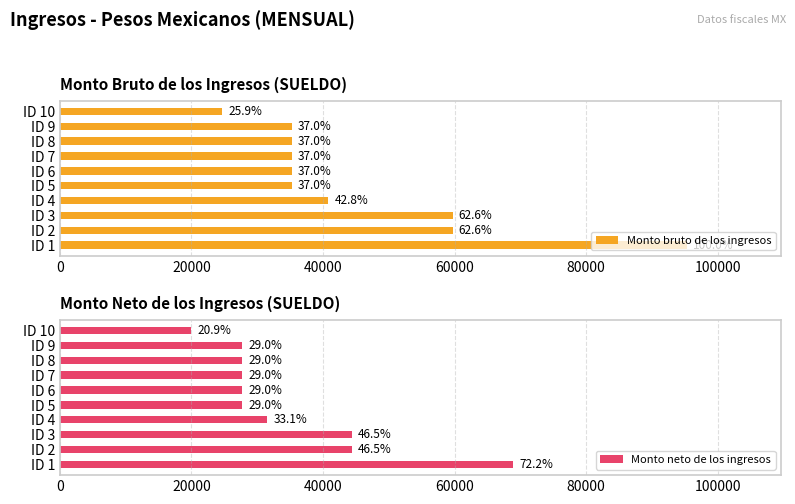

How many groups of bars are there?

10